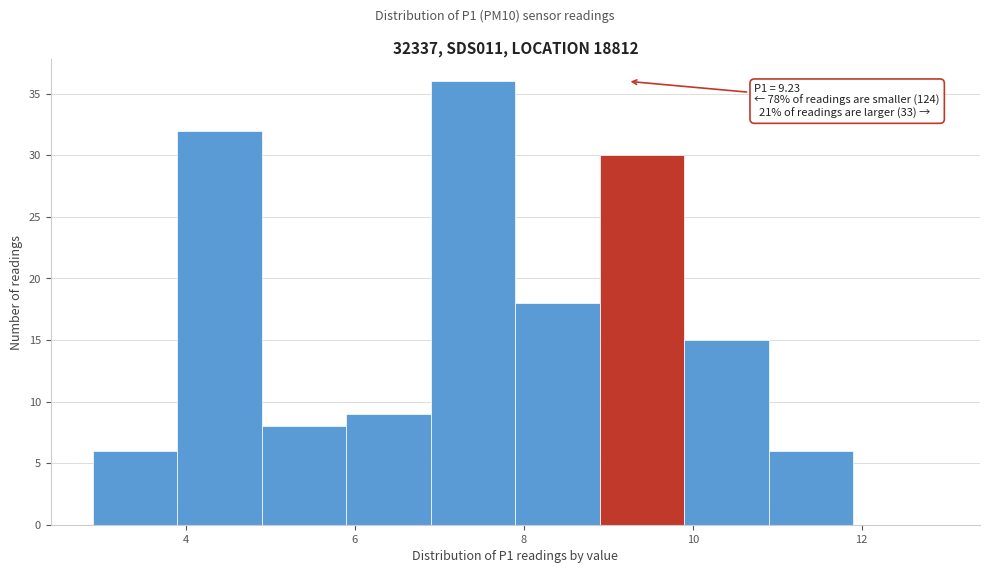

Which range on the x-axis has the tallest bar?

6.9 to 7.9